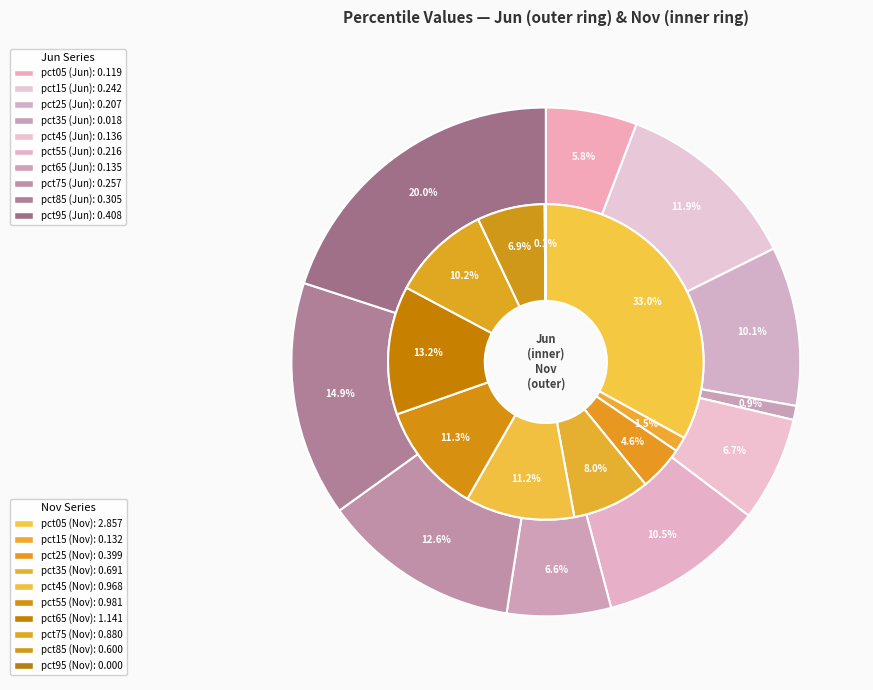

What percentage is the 2 slice, to the nearest percent?

5%